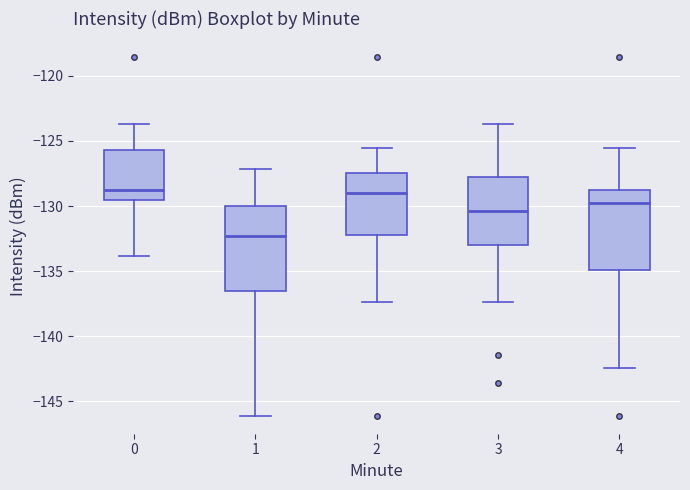

Reading left to right, read every box against the y-axis: the position of its median line, the range the box covers, and the ends of its whiskers. The values are not printed on the chart, so give them approximately, as read against the axis.

0: median -129.0, box -129.5 to -125.5, whiskers -134.0 to -123.5
1: median -132.5, box -136.5 to -130.0, whiskers -146.0 to -127.0
2: median -129.0, box -132.0 to -127.5, whiskers -137.5 to -125.5
3: median -130.5, box -133.0 to -128.0, whiskers -137.5 to -123.5
4: median -130.0, box -135.0 to -129.0, whiskers -142.5 to -125.5